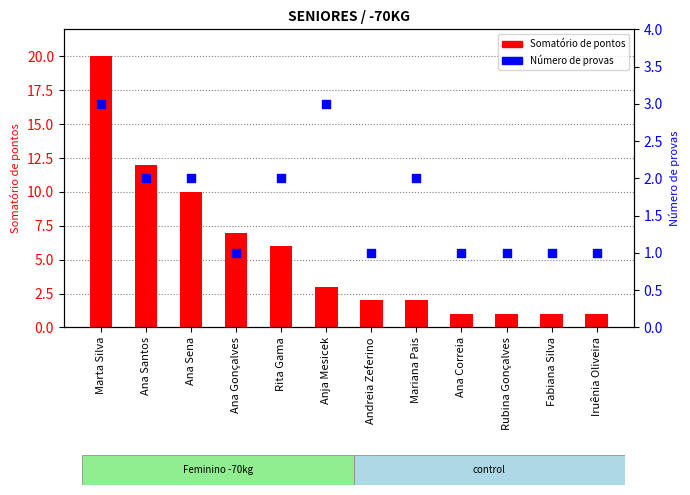

Which series contains the highest Y value?

Somatório de pontos